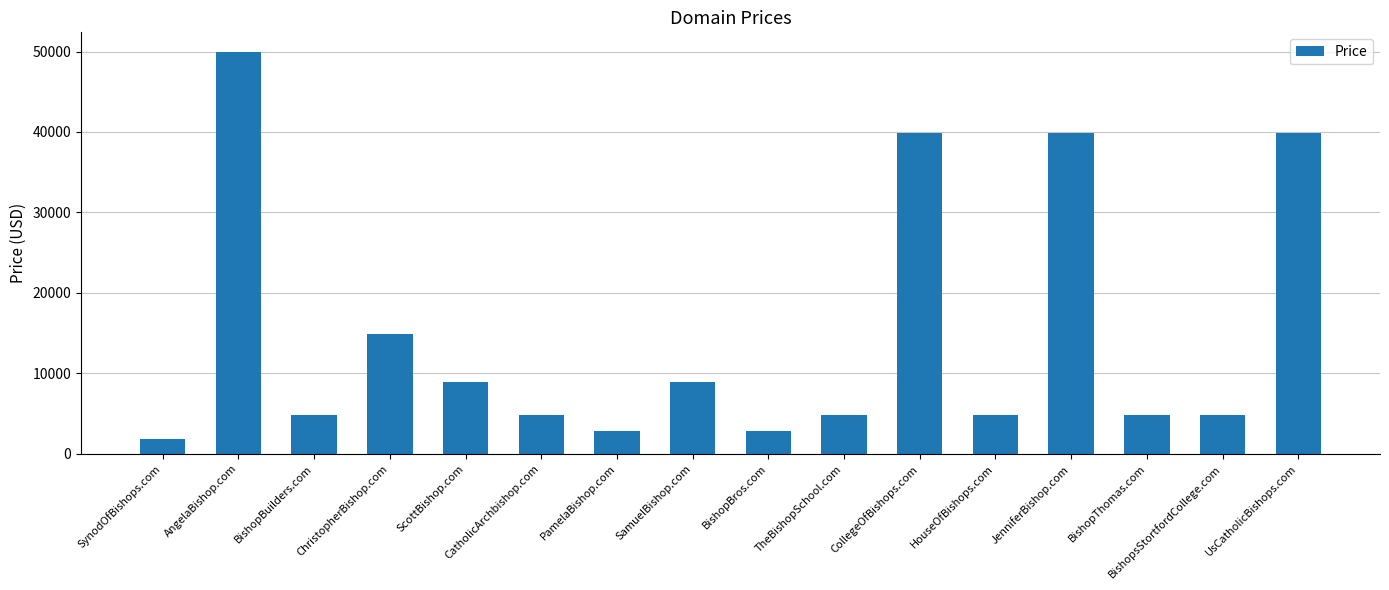

Between SamuelBishop.com and BishopBros.com, which is larger?

SamuelBishop.com